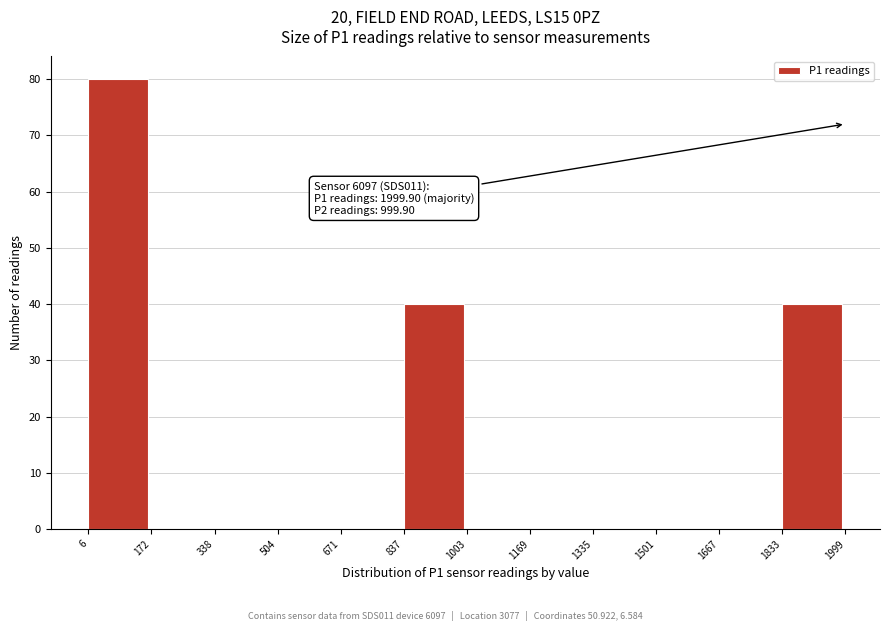

Which range on the x-axis has the tallest bar?

6 to 172